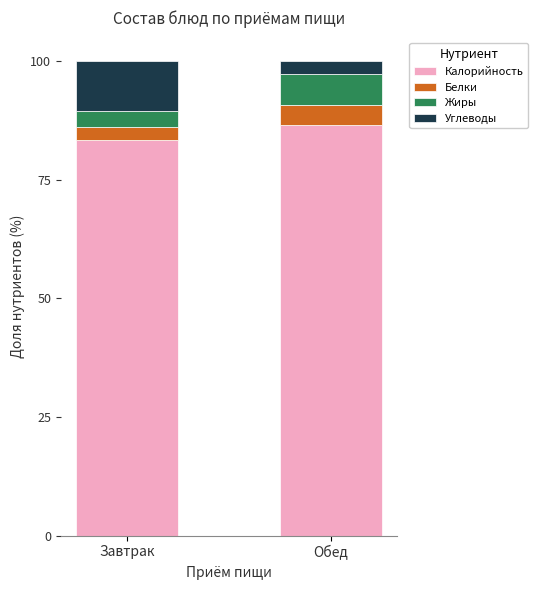

The Калорийность series shows 59.0 at Обед. True or false?

False